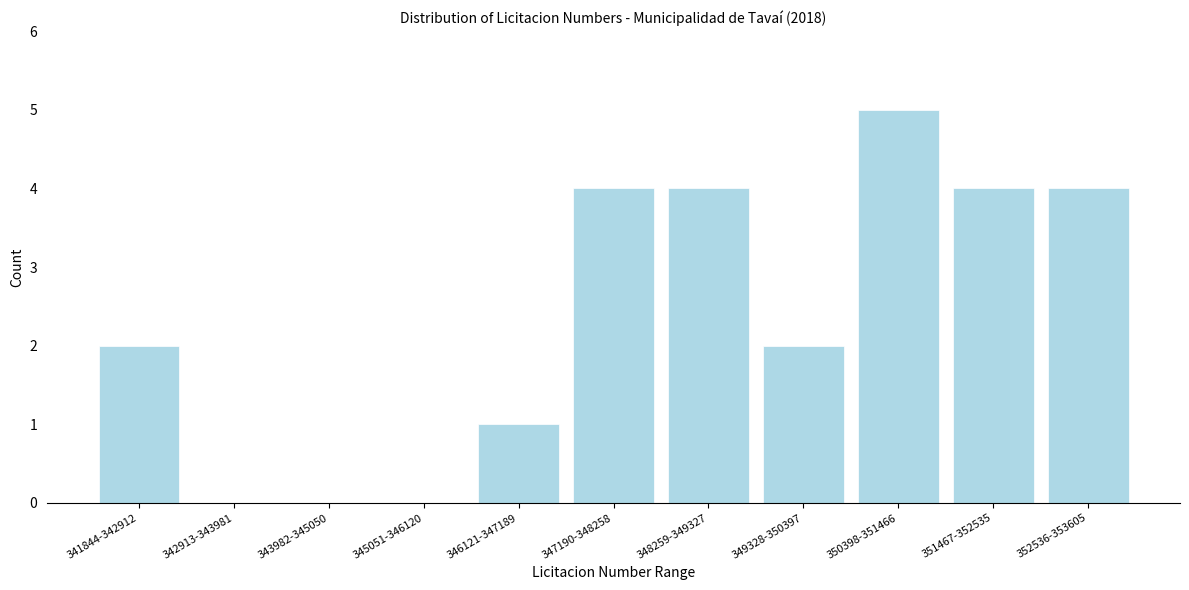

Reading right to left, list all the values displayed in this chart.

352536-353605=4	351467-352535=4	350398-351466=5	349328-350397=2	348259-349327=4	347190-348258=4	346121-347189=1	345051-346120=0	343982-345050=0	342913-343981=0	341844-342912=2